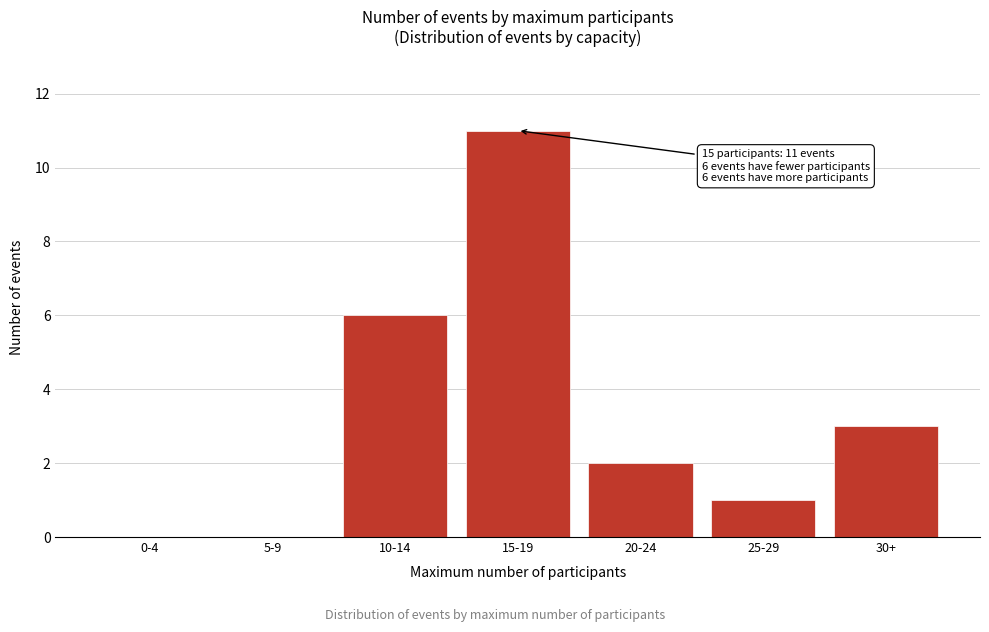

Reading left to right, list all the values displayed in this chart.

0-4=0	5-9=0	10-14=6	15-19=11	20-24=2	25-29=1	30+=3